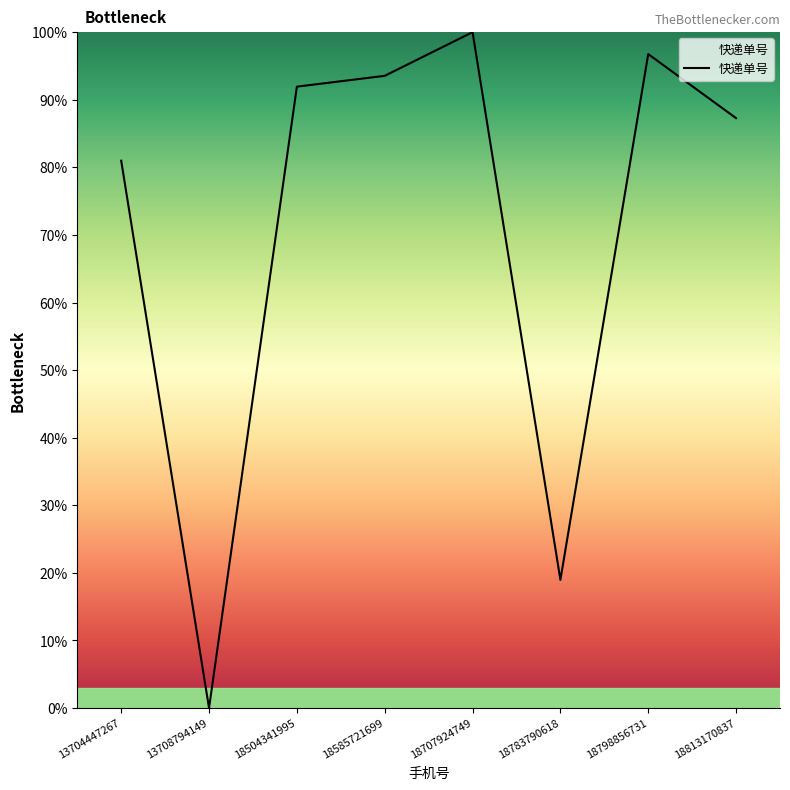

What is the difference between the maximum and second lowest values?

81.0